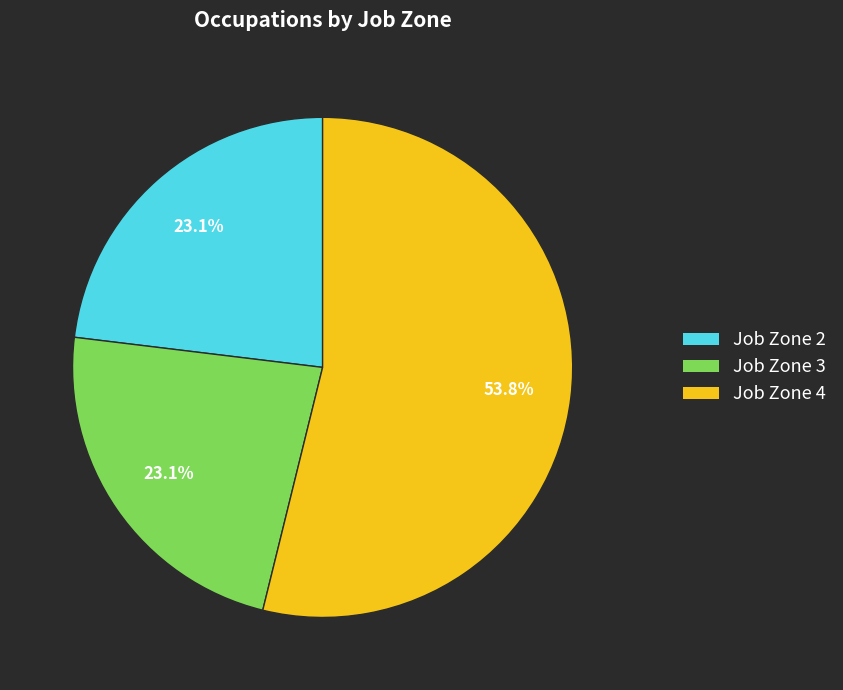

Which slice is the largest?

Job Zone 4